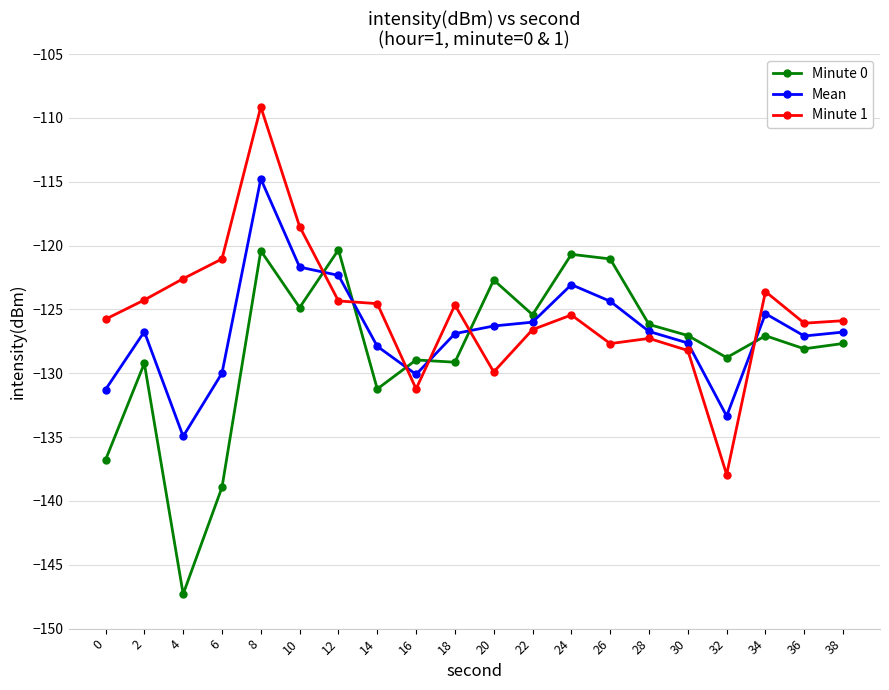

Where is Minute 0 nearest to the value -133?

14